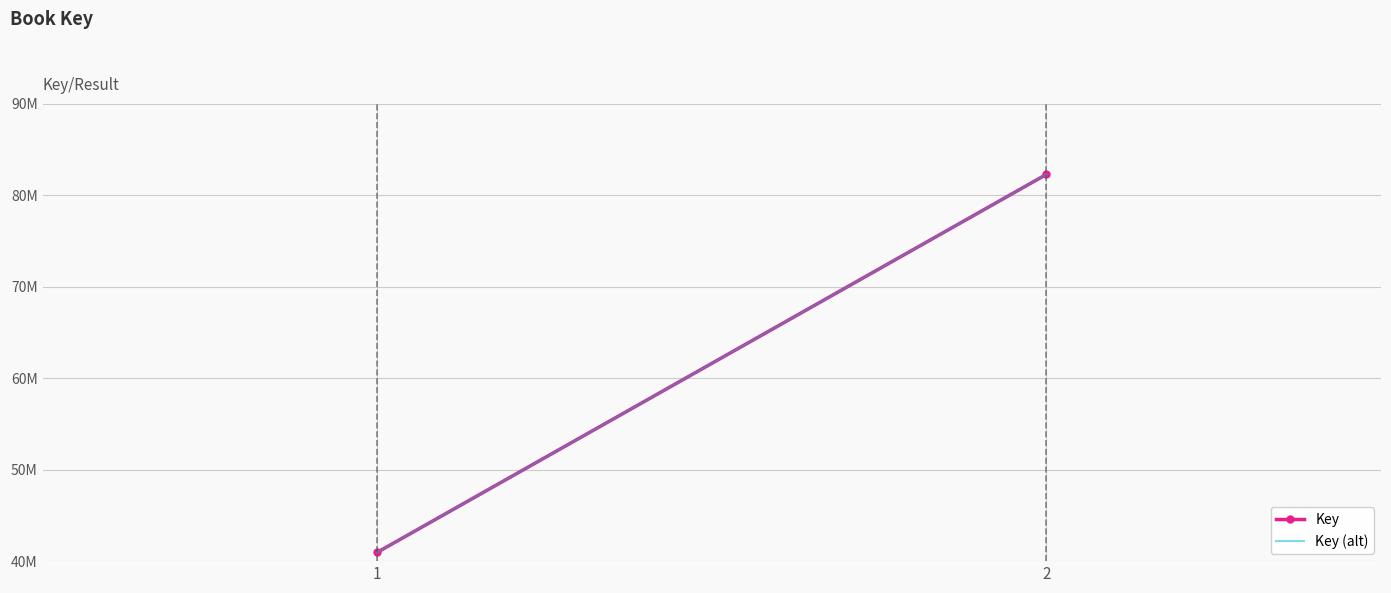

What is the minimum value shown in the chart?

40961979